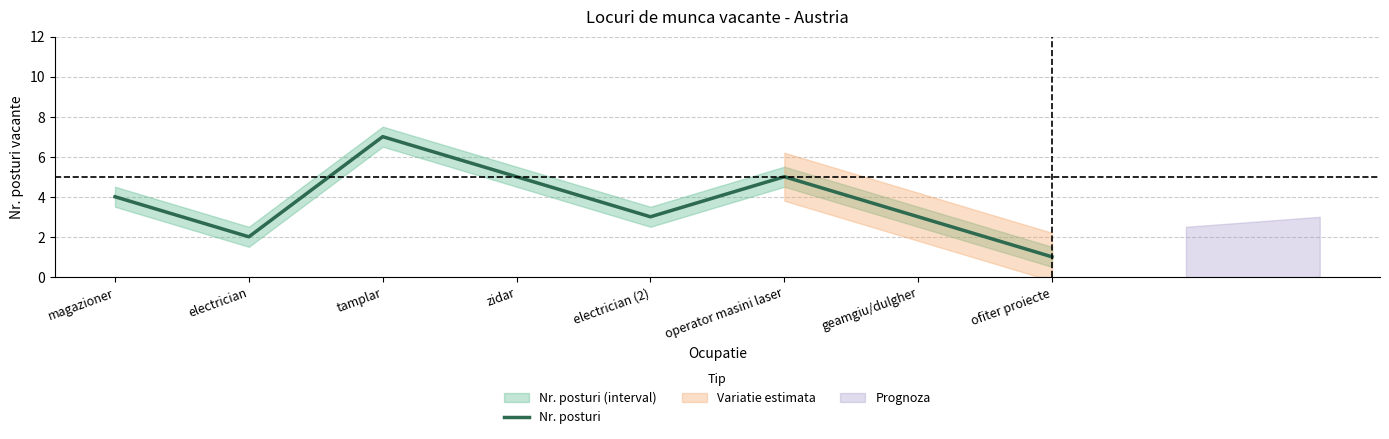

What is the difference between the values at ofiter proiecte and zidar?

4